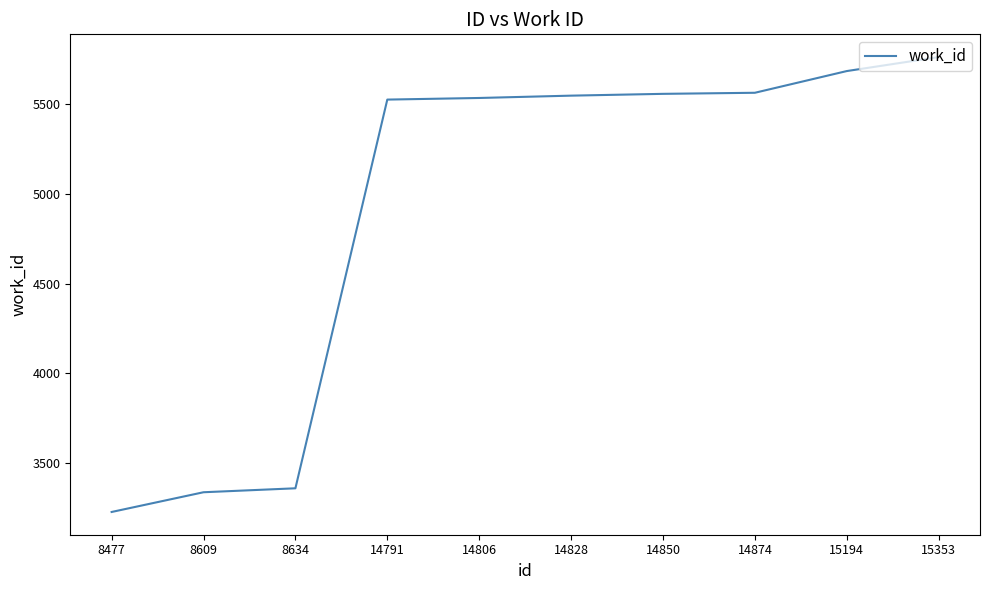

What is the approximate value at 14850, to the nearest 100?

5600